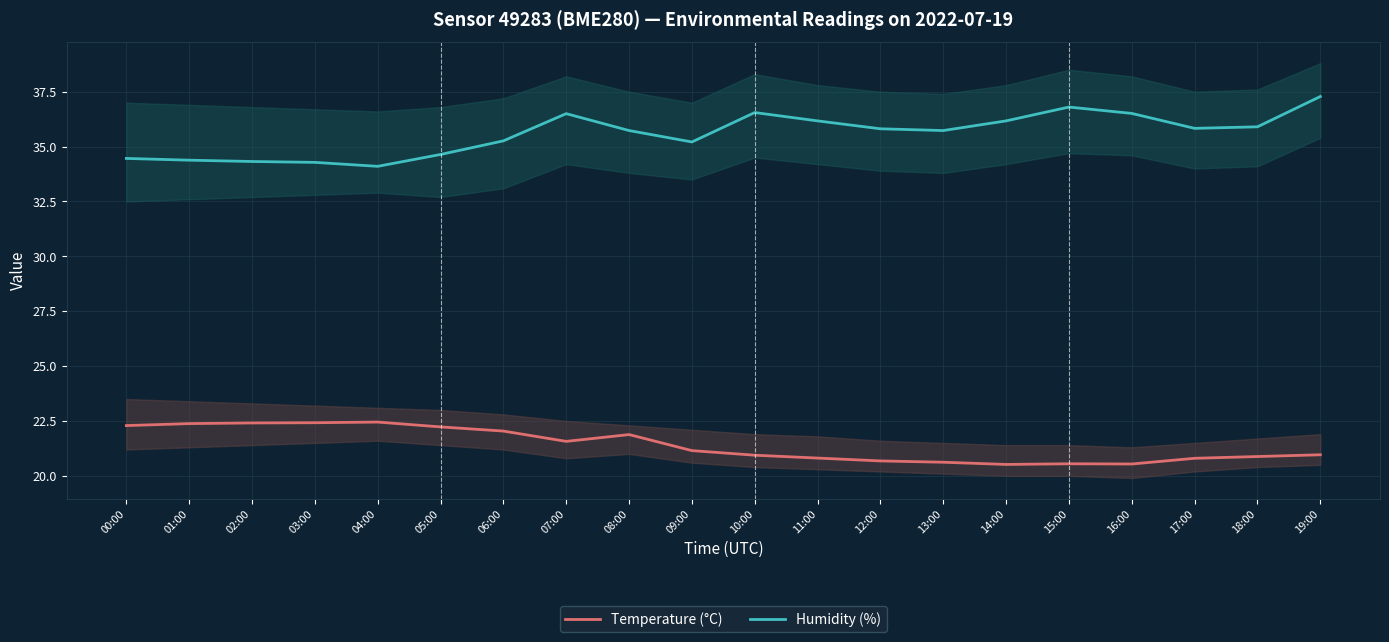

True or false: Humidity (%) and Temperature (°C) cross at least once.

False